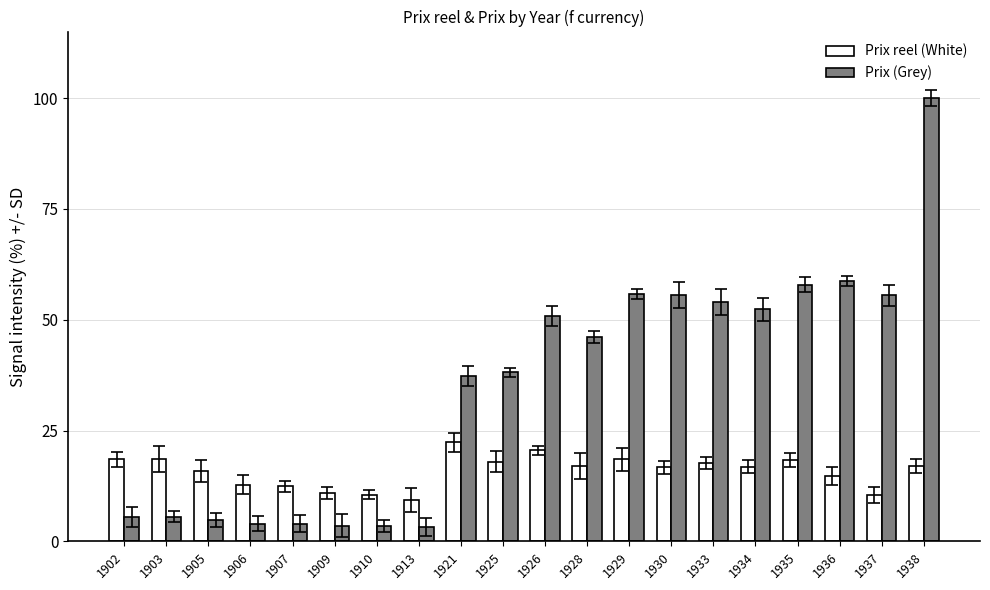

What is the average value of the Prix (Grey) series?

34.8